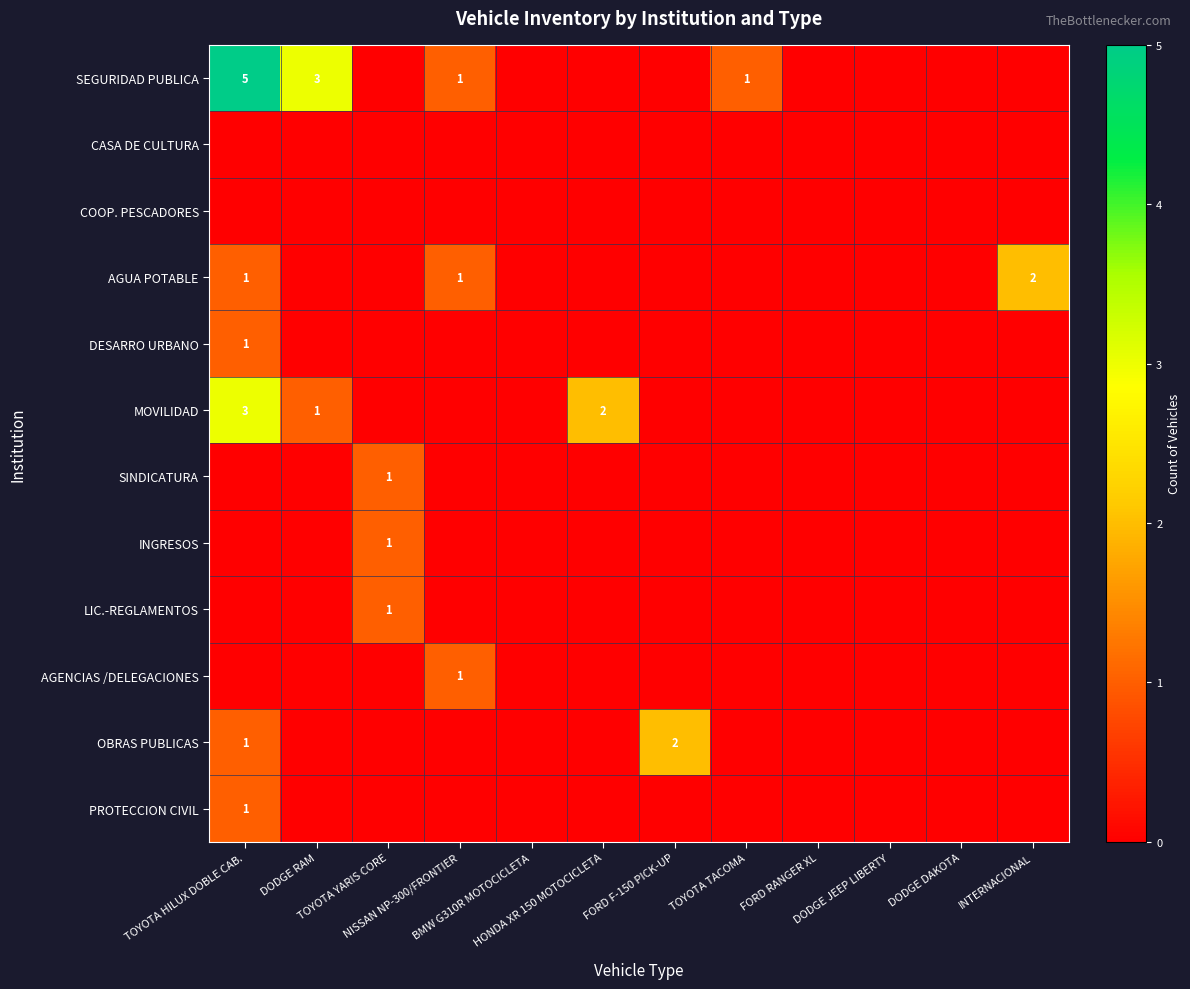

Is the value of DESARRO URBANO at TOYOTA YARIS CORE greater than the value of SEGURIDAD PUBLICA at DODGE JEEP LIBERTY?

No